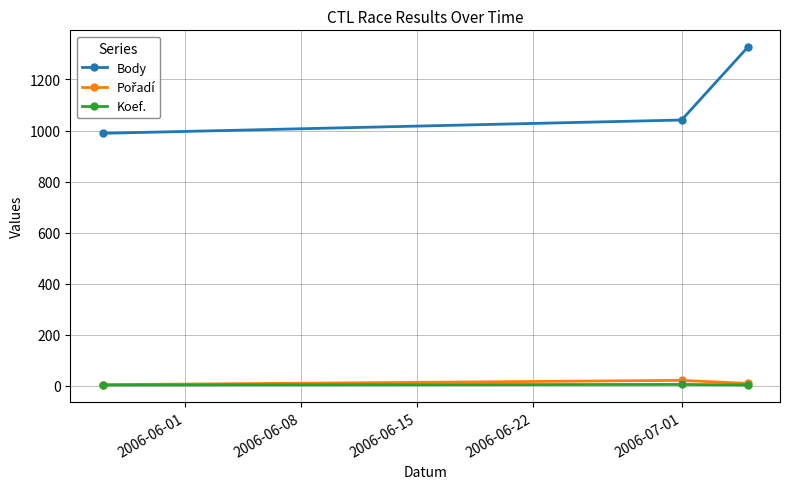

What is the highest value of the Body series?

1326